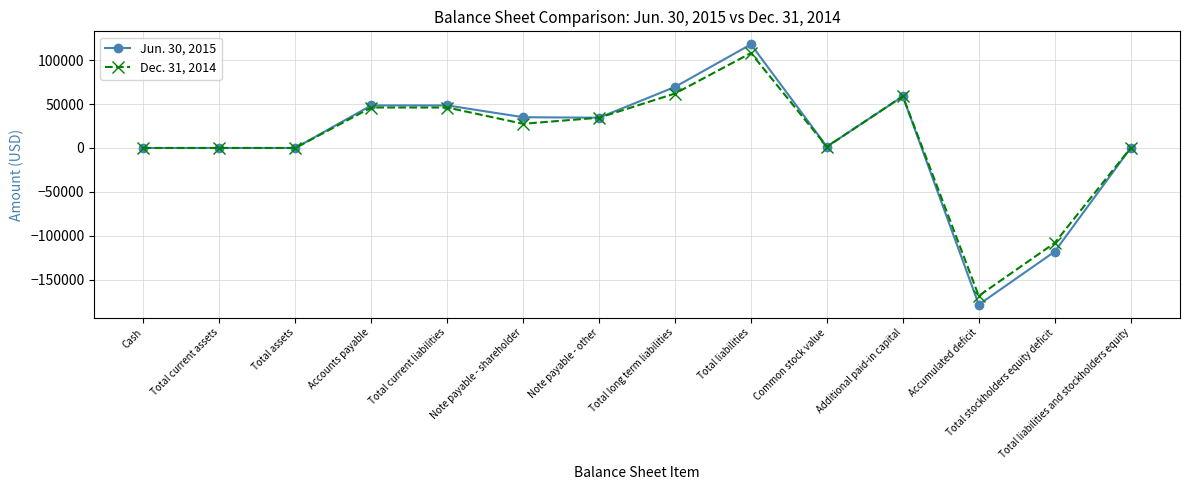

Which category has the lowest value in the Dec. 31, 2014 series?

Accumulated deficit